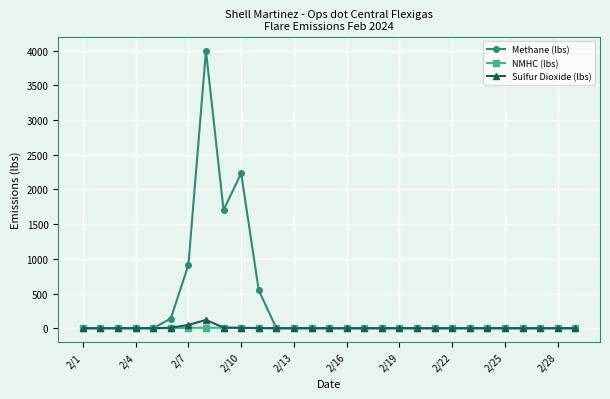

True or false: Methane (lbs) has more than 1 points higher than both neighbors.

True